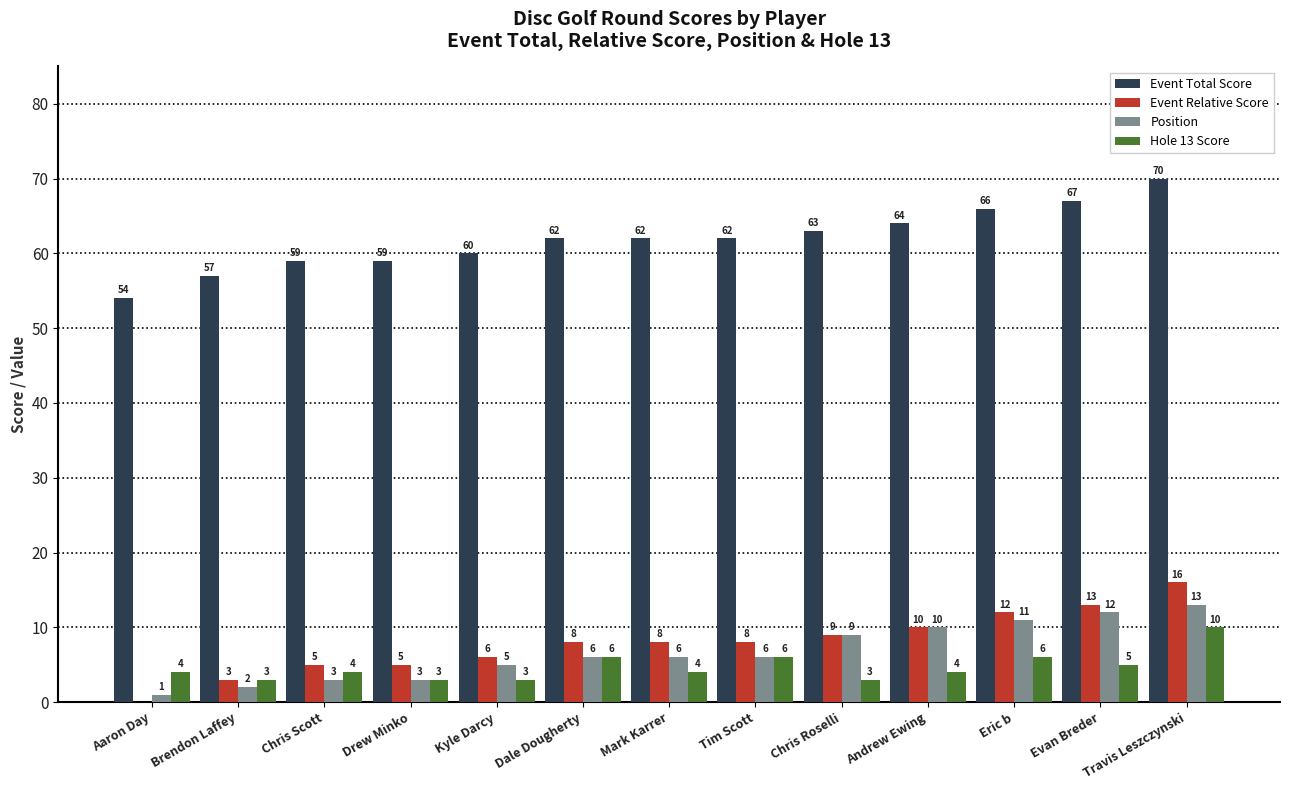

Which series changed the most between Tim Scott and Eric b?

Position